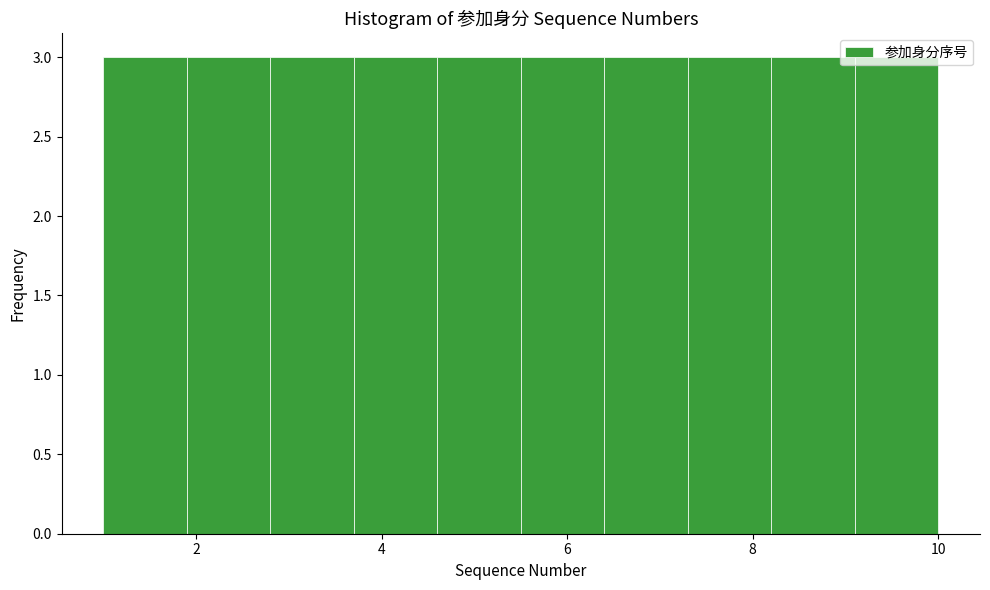

Reading left to right, list every bar in this chart as the range it spans on the x-axis followed by its height. Neither the bar edges nor the heights are printed on the chart, so give them approximately, as read against the axes.

1.0 to 1.9: 3
1.9 to 2.8: 3
2.8 to 3.7: 3
3.7 to 4.6: 3
4.6 to 5.5: 3
5.5 to 6.4: 3
6.4 to 7.3: 3
7.3 to 8.2: 3
8.2 to 9.1: 3
9.1 to 10.0: 3